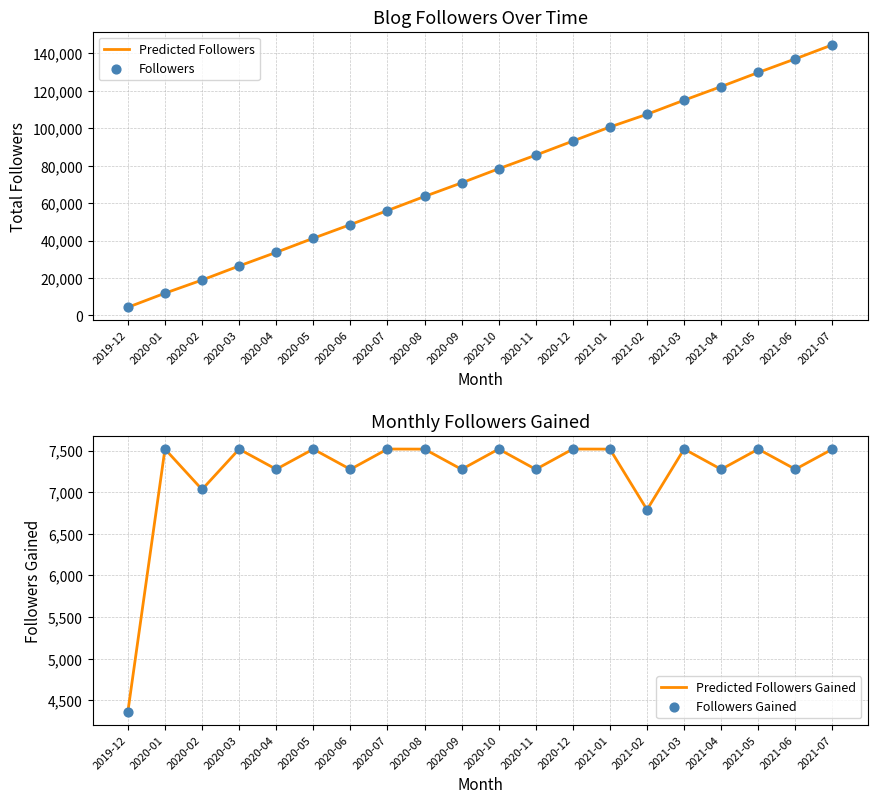

Which series has the largest Y range (max minus min)?

Predicted Followers